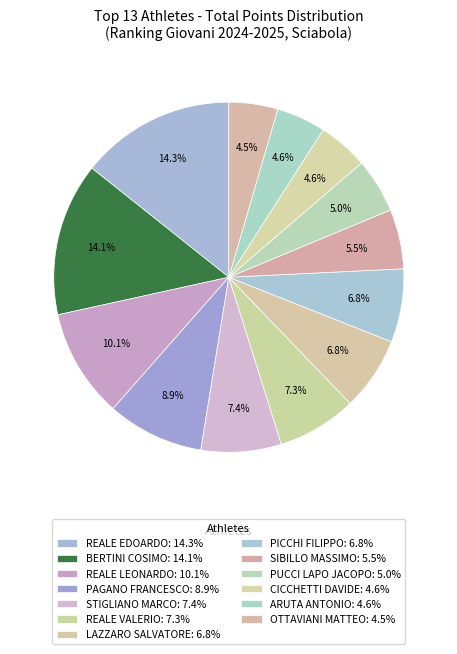

Is OTTAVIANI MATTEO the majority of the pie?

No